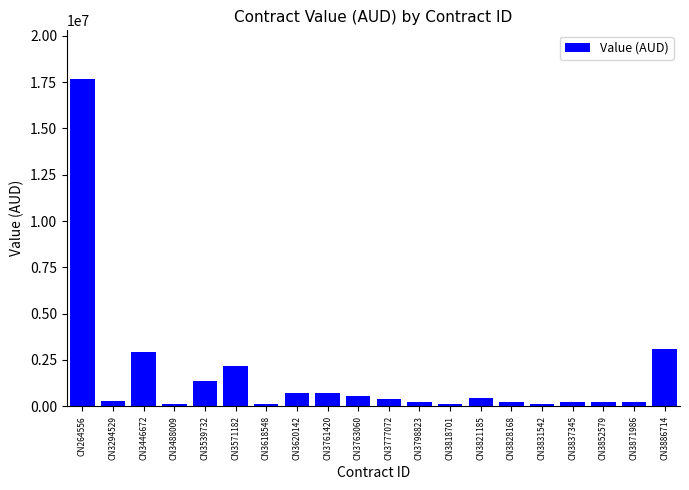

What is the change in value from CN3571182 to CN3886714?

+899117.3